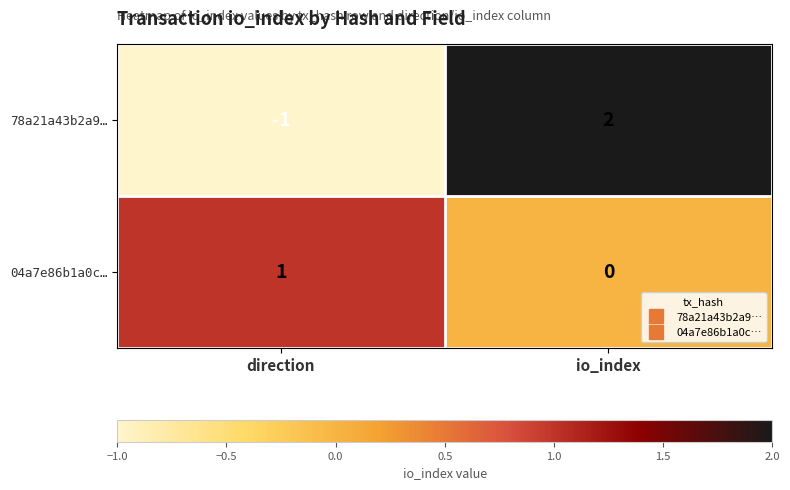

Which series has the widest spread of values?

78a21a43b2a9…